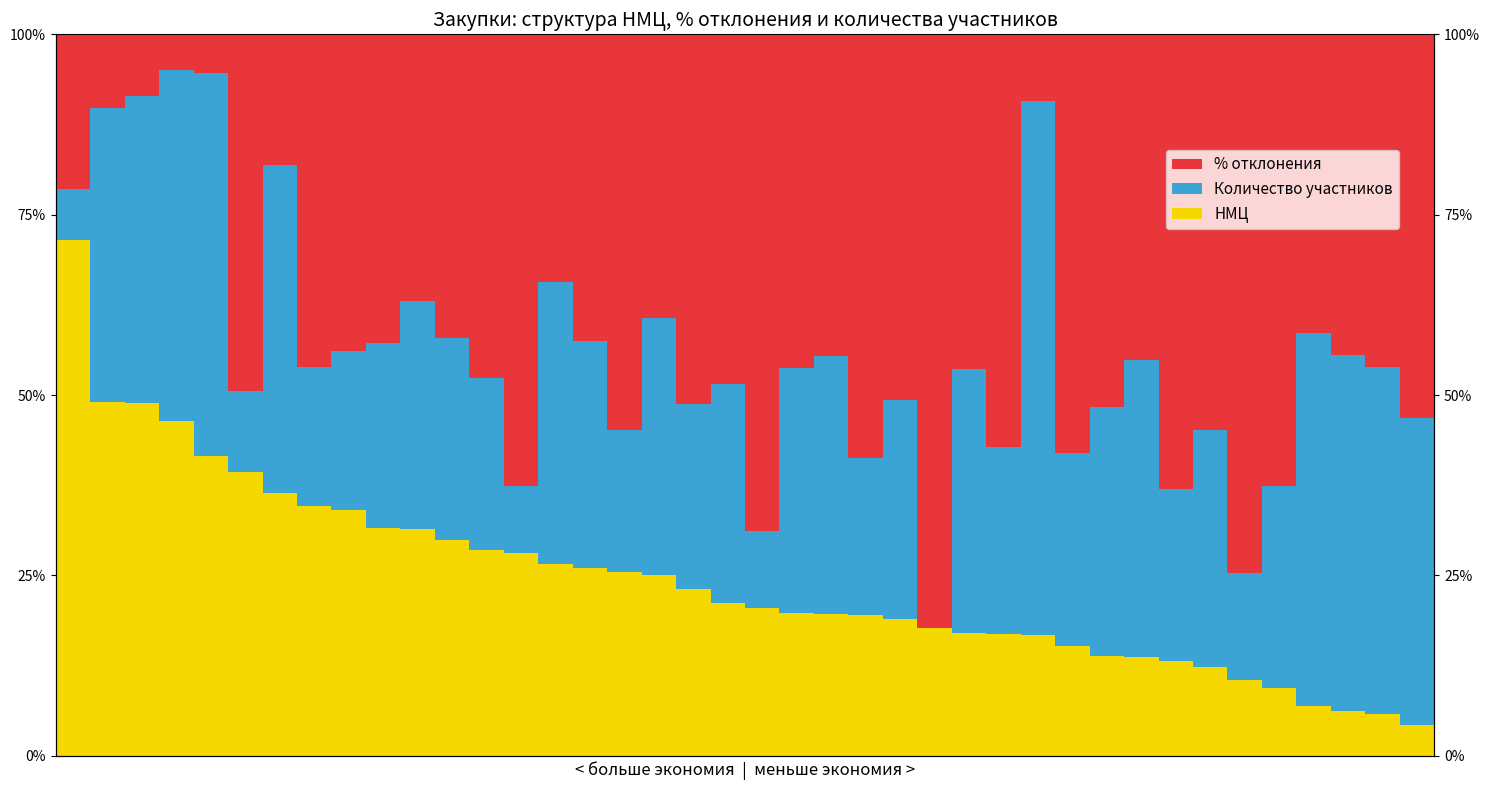

Reading right to left, list all the values displayed in this chart.

НМЦ: 39=4.3	38=5.8	37=6.2	36=6.9	35=9.3	34=10.4	33=12.3	32=13.1	31=13.7	30=13.8	29=15.2	28=16.7	27=16.9	26=17.1	25=17.6	24=18.9	23=19.6	22=19.6	21=19.7	20=20.4	19=21.2	18=23.1	17=25.0	16=25.5	15=26.0	14=26.6	13=28.0	12=28.6	11=29.9	10=31.5	9=31.6	8=34.1	7=34.6	6=36.4	5=39.3	4=41.5	3=46.3	2=48.9	1=49.0	0=71.4
Количество участников: 39=42.6	38=48.1	37=49.4	36=51.7	35=28.0	34=14.9	33=32.8	32=23.8	31=41.1	30=34.5	29=26.8	28=74.1	27=26.0	26=36.6	25=0.0	24=30.3	23=21.7	22=35.7	21=34.0	20=10.8	19=30.3	18=25.6	17=35.7	16=19.6	15=31.5	14=39.1	13=9.3	12=23.8	11=28.0	10=31.5	9=25.6	8=22.0	7=19.2	6=45.5	5=11.2	4=53.2	3=48.8	2=42.6	1=40.8	0=7.1
% отклонения: 39=53.2	38=46.2	37=44.4	36=41.4	35=62.6	34=74.6	33=54.9	32=63.1	31=45.2	30=51.7	29=58.0	28=9.3	27=57.1	26=46.3	25=82.4	24=50.8	23=58.7	22=44.6	21=46.3	20=68.8	19=48.5	18=51.3	17=39.3	16=54.9	15=42.5	14=34.4	13=62.6	12=47.6	11=42.1	10=37.0	9=42.7	8=44.0	7=46.2	6=18.2	5=49.4	4=5.3	3=4.9	2=8.5	1=10.2	0=21.4